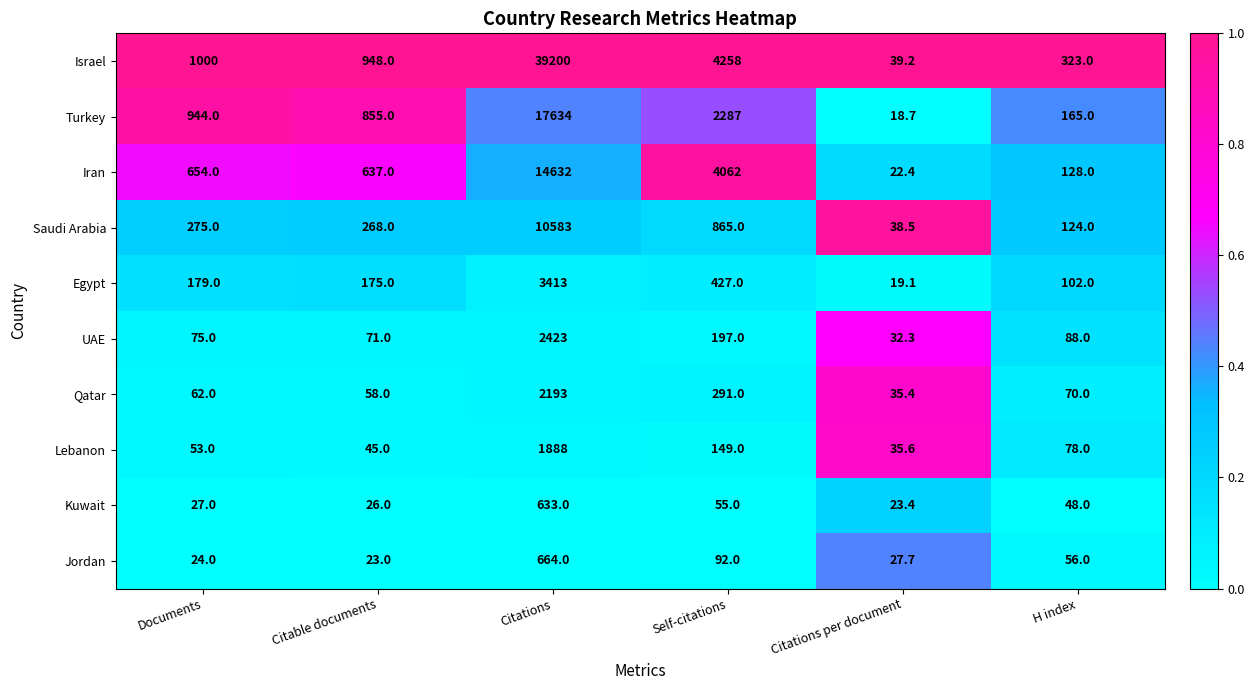

Which series has the largest total across all categories?

Israel